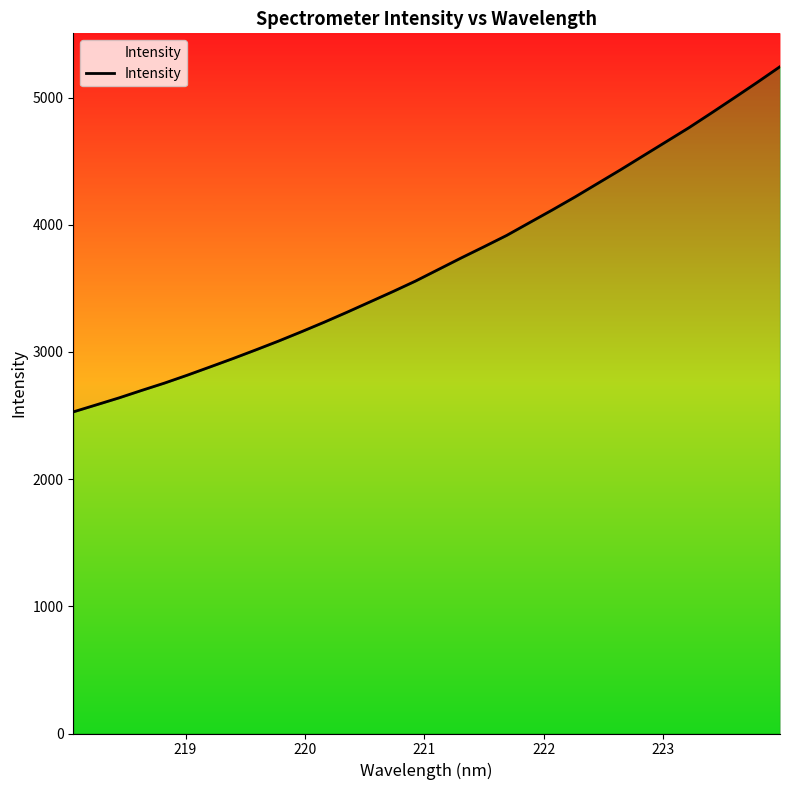

How many lines are shown in the chart?

1